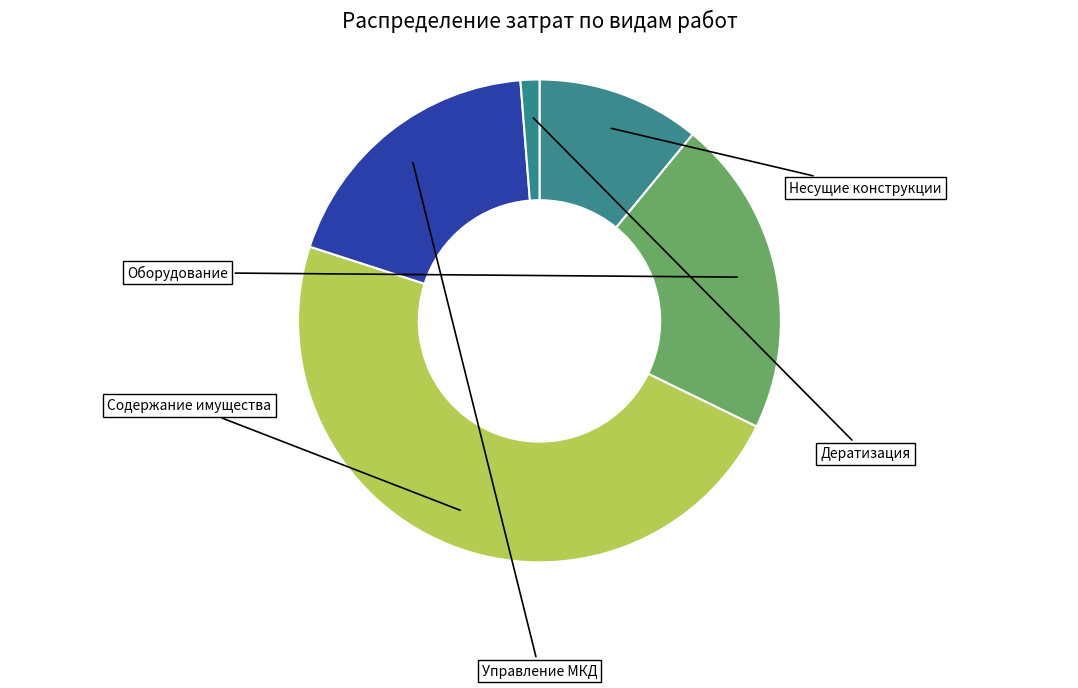

How many segments does this pie chart have?

5